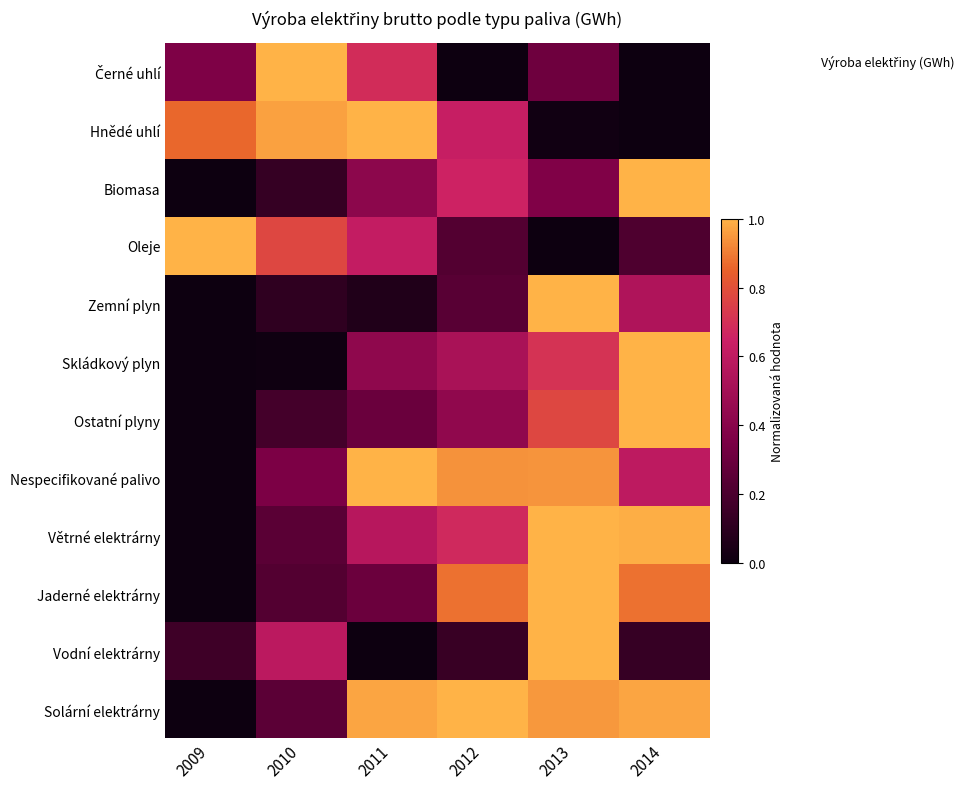

At how many categories does at least one series exceed 0?

6